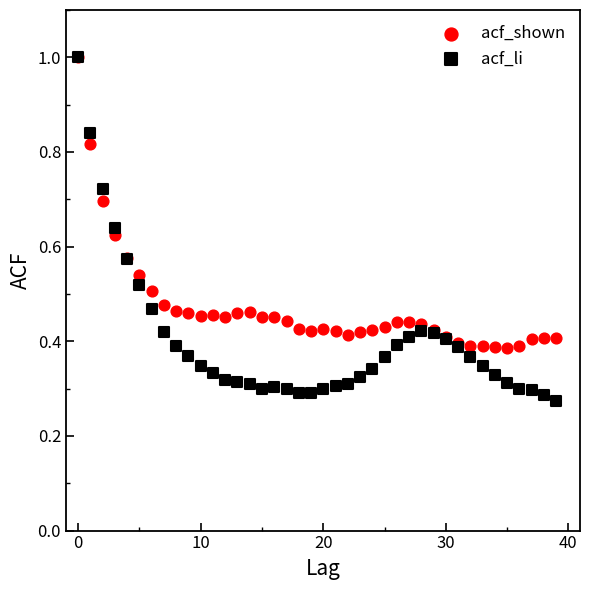

What are all the series names shown in the legend?

acf_shown, acf_li